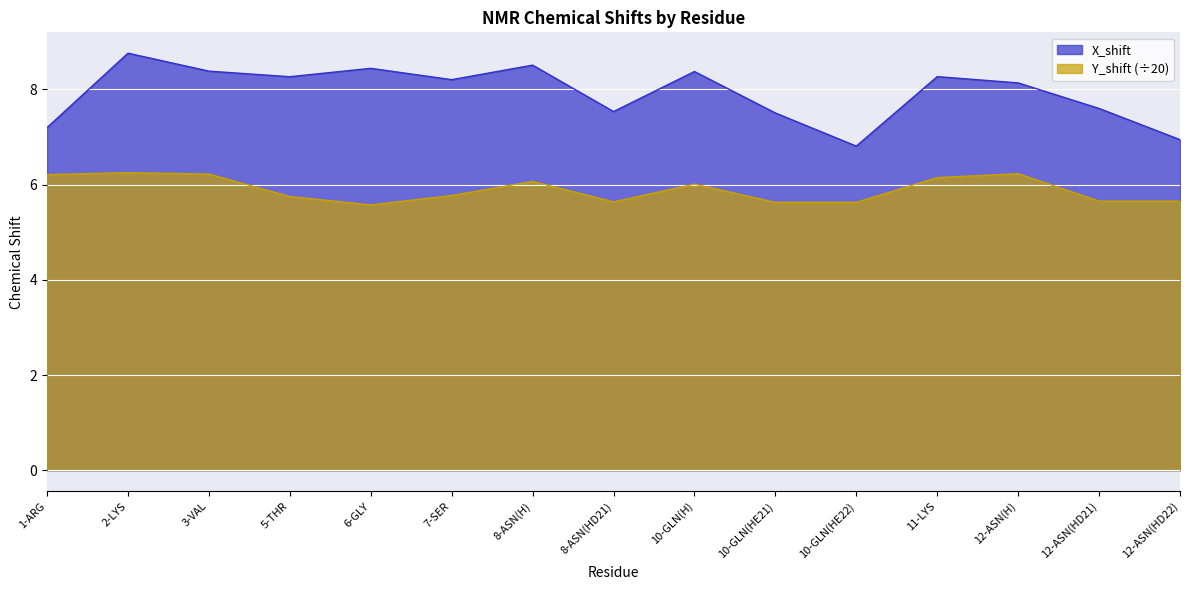

In X_shift, how many points are higher than both neighbors (excluding endpoints)?

5